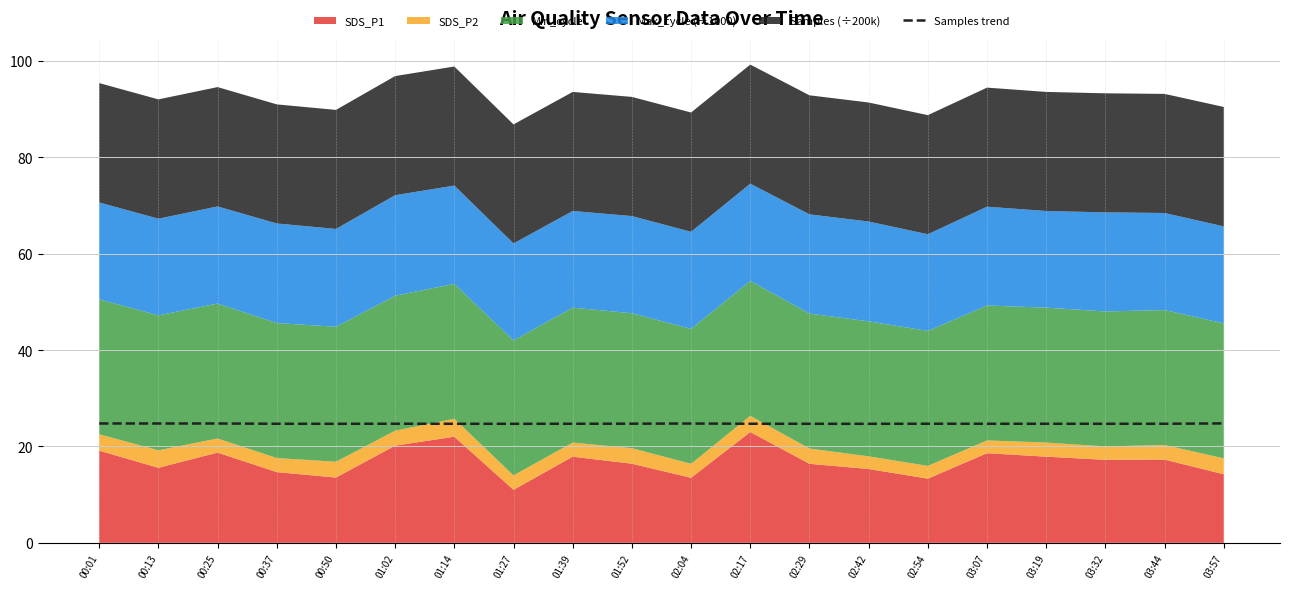

What is the minimum value for Samples trend?

24.7